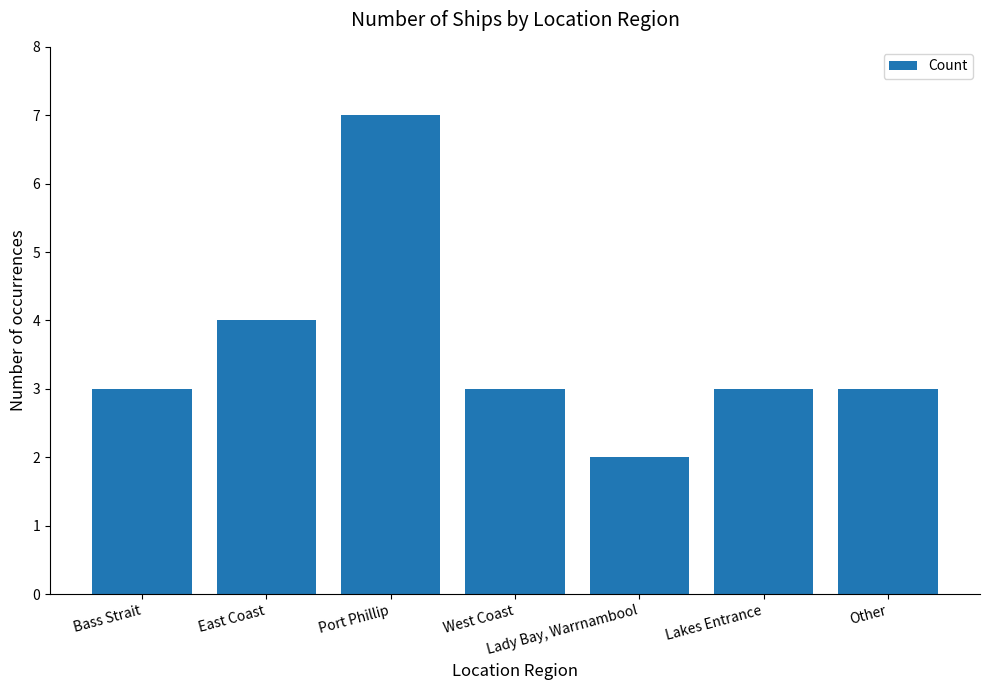

How many values are between 3 and 4?

5